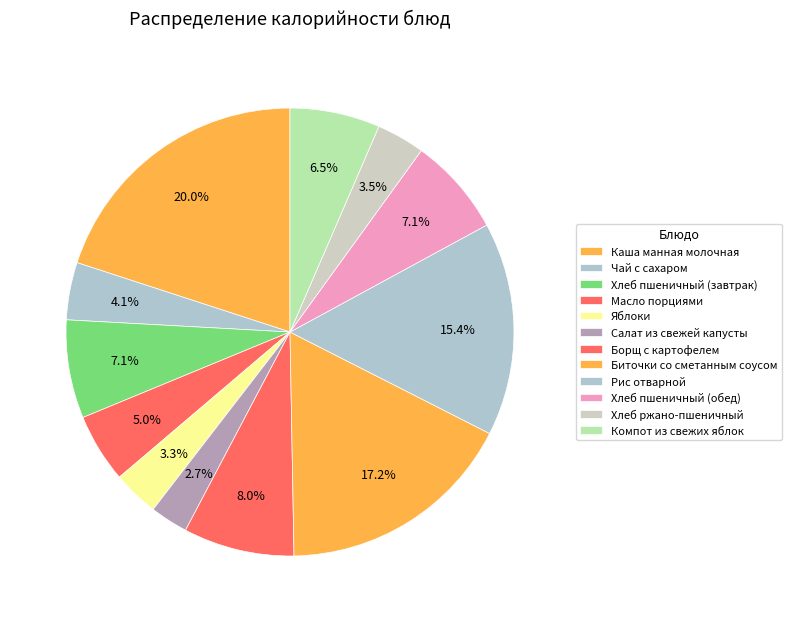

What percentage is the Биточки со сметанным соусом slice, to the nearest percent?

17%